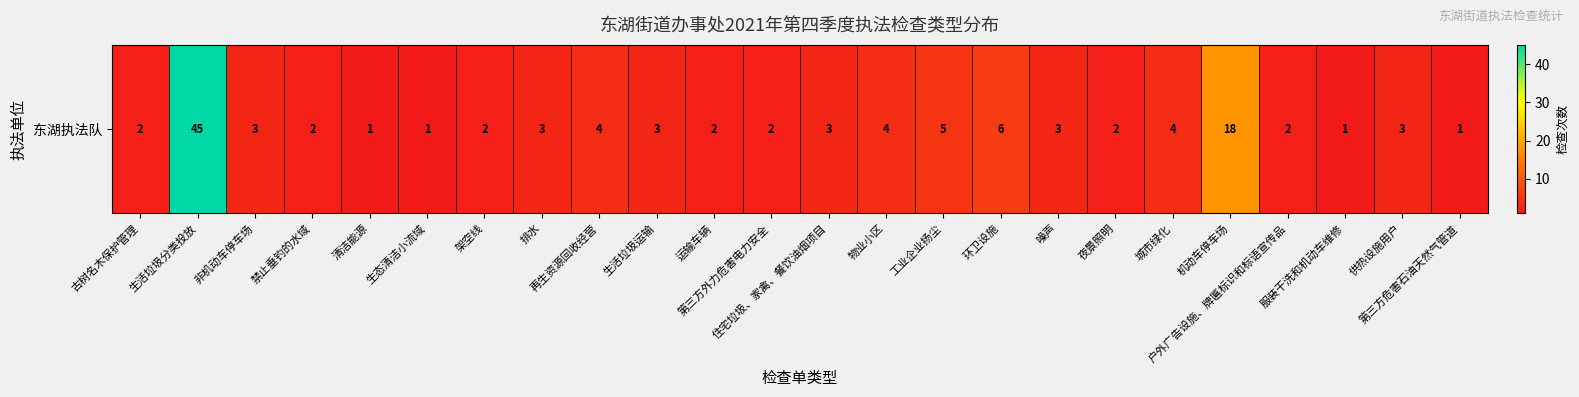

Reading right to left, transcribe all the data shown in this chart.

第三方危害石油天然气管道=1	供热设施用户=3	服装干洗和机动车维修=1	户外广告设施、牌匾标识和标语宣传品=2	机动车停车场=18	城市绿化=4	夜景照明=2	噪声=3	环卫设施=6	工业企业扬尘=5	物业小区=4	住宅垃圾、家禽、餐饮油烟项目=3	第三方外力危害电力安全=2	运输车辆=2	生活垃圾运输=3	再生资源回收经营=4	排水=3	架空线=2	生态清洁小流域=1	清洁能源=1	禁止垂钓的水域=2	非机动车停车场=3	生活垃圾分类投放=45	古树名木保护管理=2